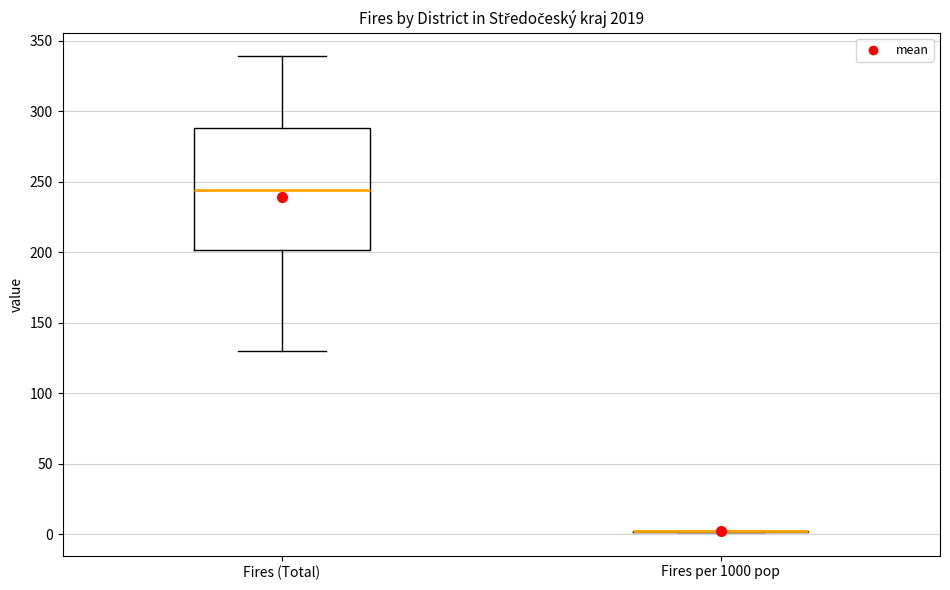

Reading left to right, read every box against the y-axis: the position of its median line, the range the box covers, and the ends of its whiskers. The values are not printed on the chart, so give them approximately, as read against the axis.

Fires (Total): median 245, box 200 to 290, whiskers 130 to 340
Fires per 1000 pop: box collapsed to a line at 0, whiskers 0 to 0